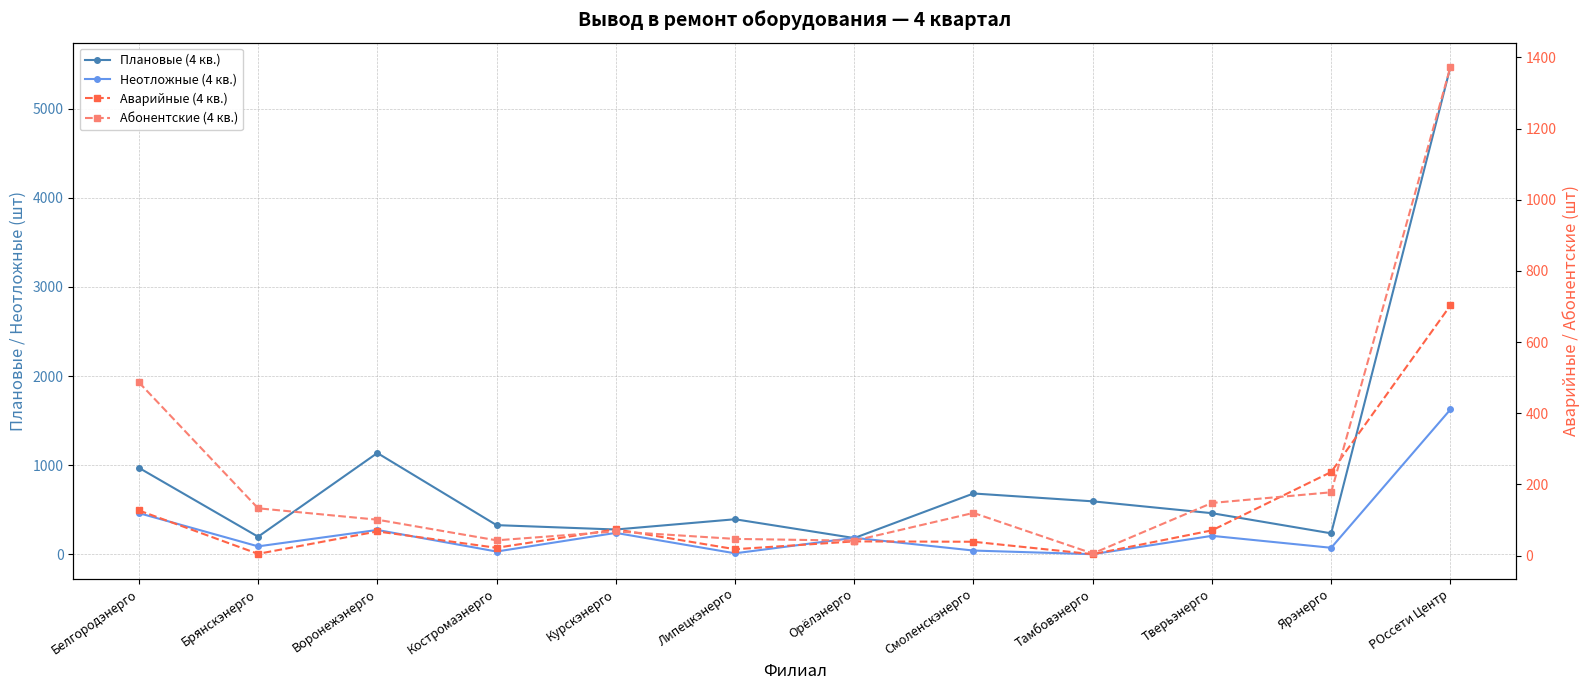

What is the difference between the maximum and minimum values in the Неотложные (4 кв.) series?

1623